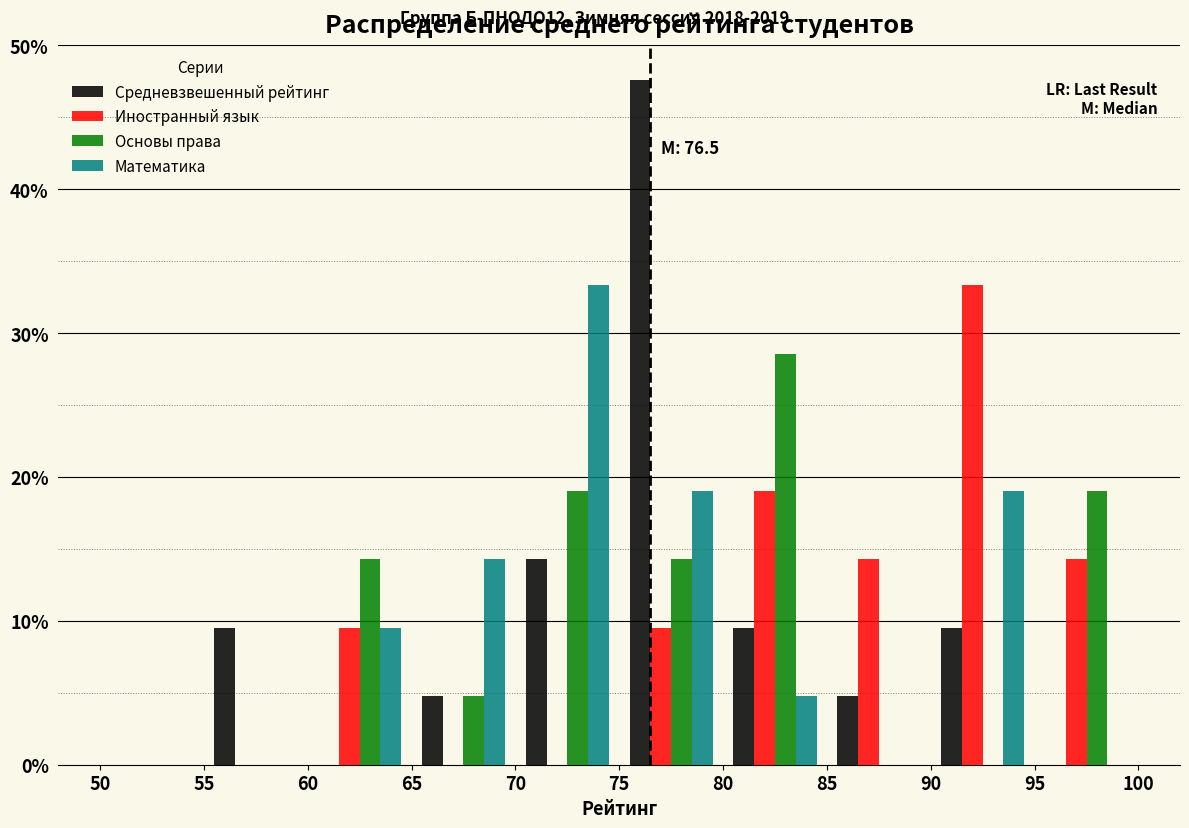

In the Иностранный язык series, which range on the x-axis has the tallest bar?

90 to 95